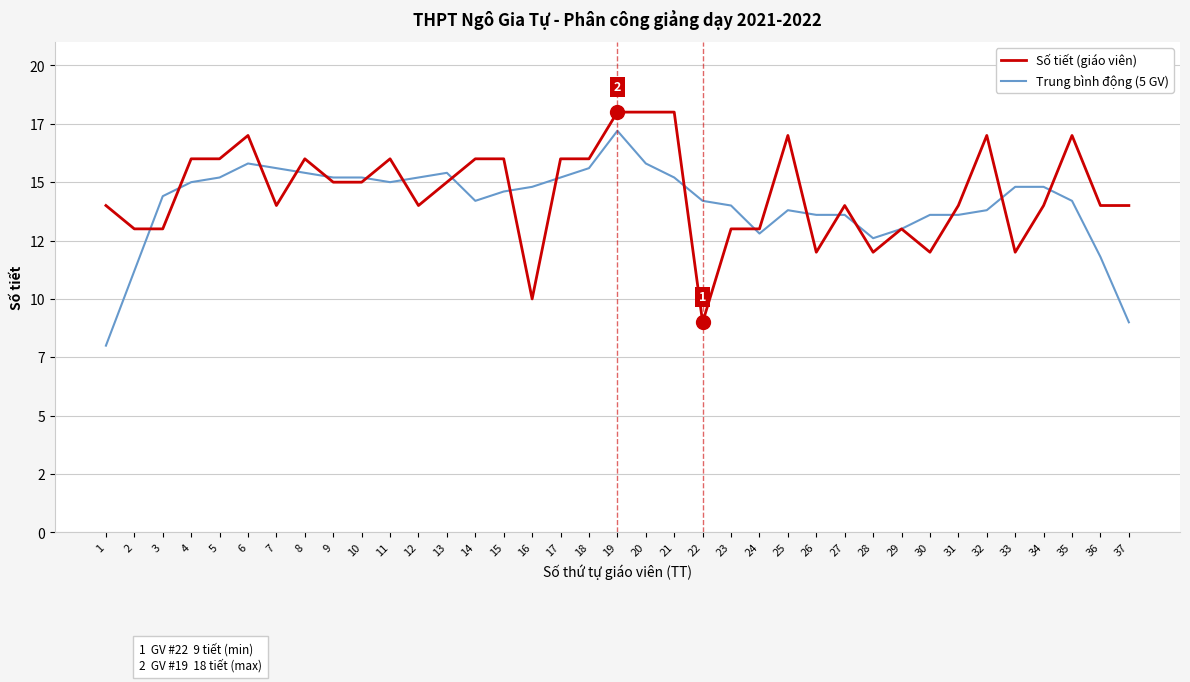

Does the chart display data point markers on the line(s)?

No